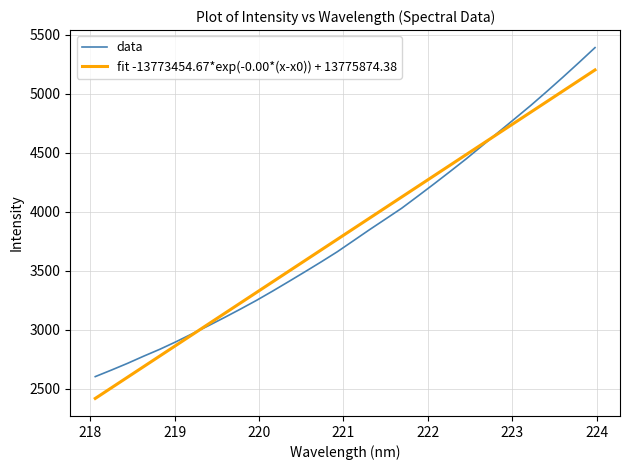

How many values in the fit -13773454.67*exp(-0.00*(x-x0)) + 13775874.38 series exceed 3856?

16